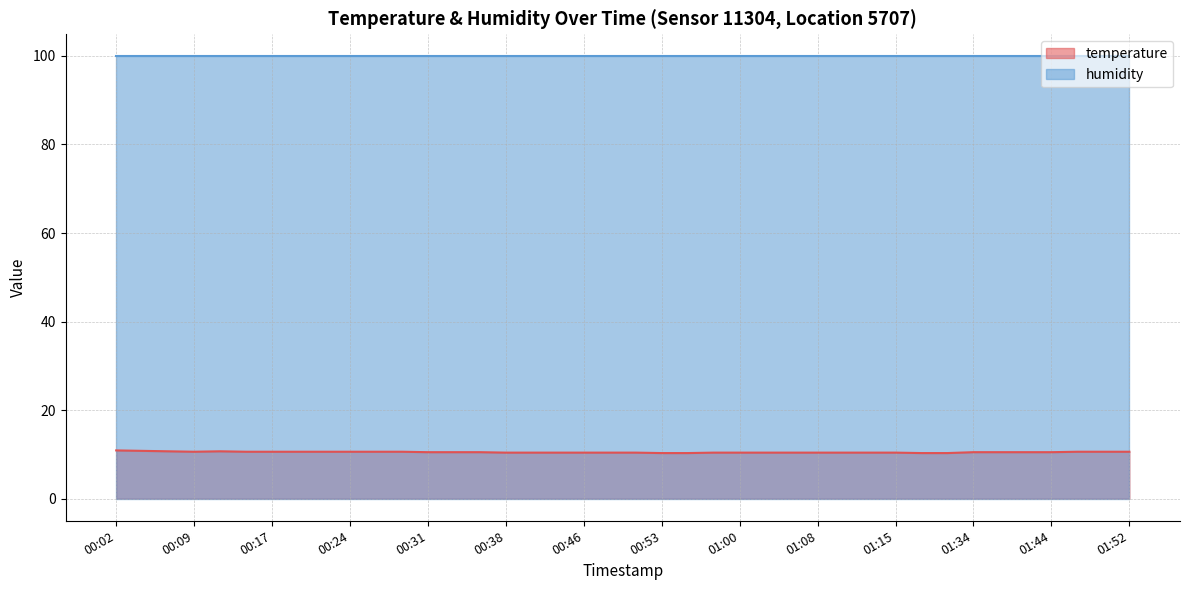

What is the label of the 15th point from the right?

01:03